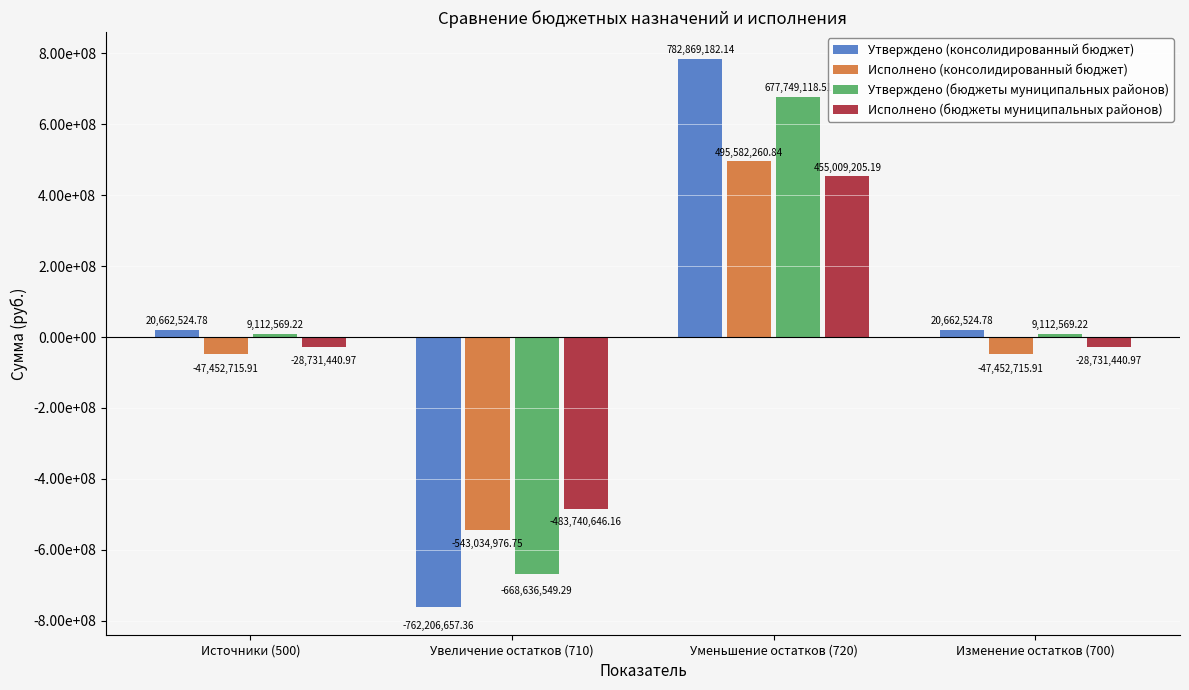

What are all the series names shown in the legend?

Утверждено (консолидированный бюджет), Исполнено (консолидированный бюджет), Утверждено (бюджеты муниципальных районов), Исполнено (бюджеты муниципальных районов)